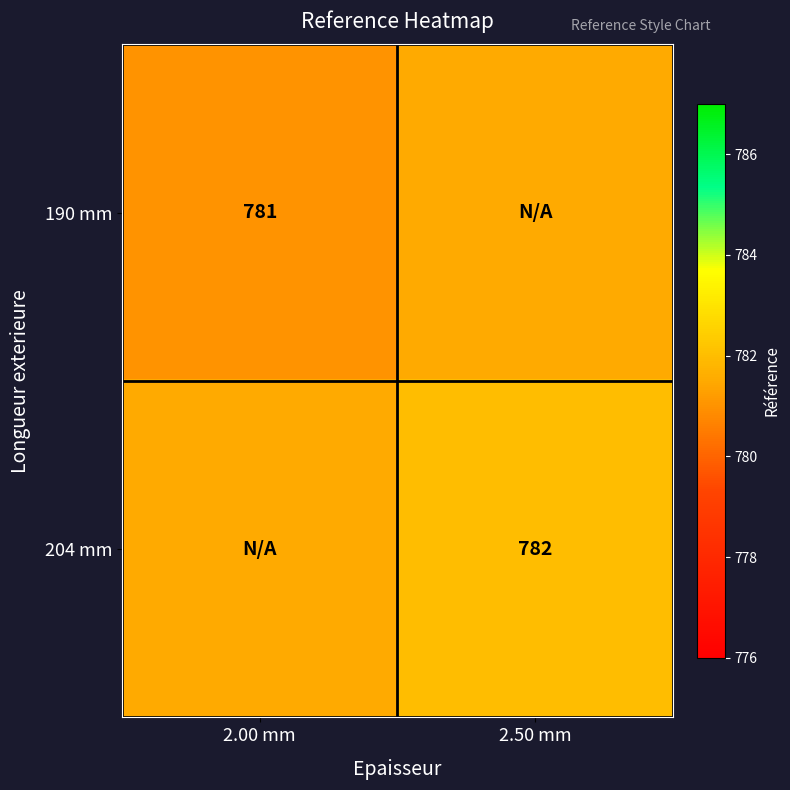

The value of 204 mm at 2.50 mm is 782.0. True or false?

True